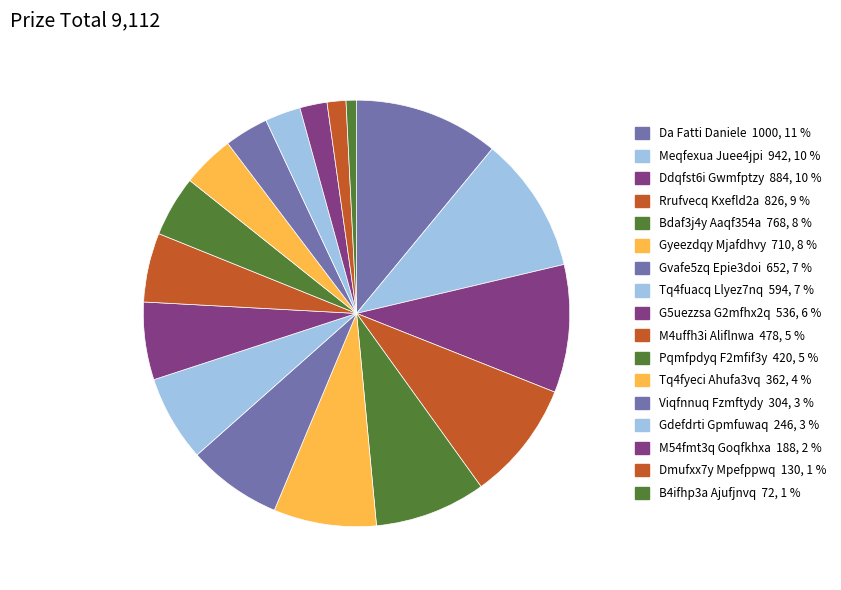

Which slice is the largest?

Da Fatti Daniele